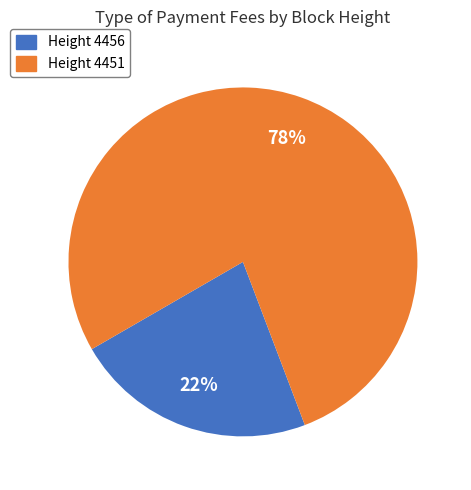

Combined, do Height 4451 and Height 4456 account for over 50%?

Yes